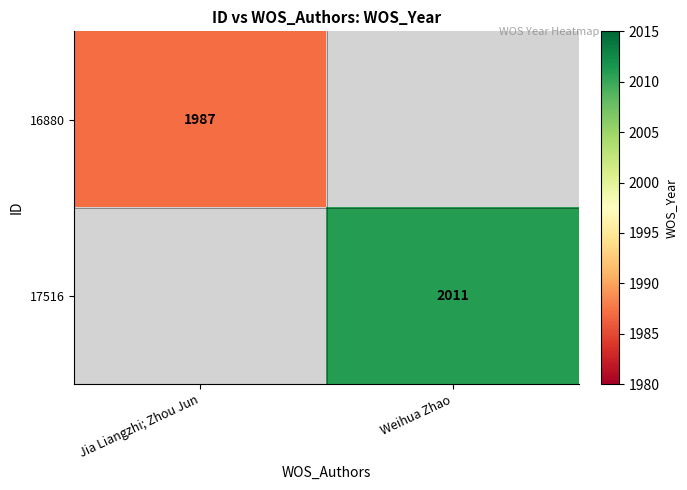

The value of 16880 at Jia Liangzhi; Zhou Jun is 680.3. True or false?

False